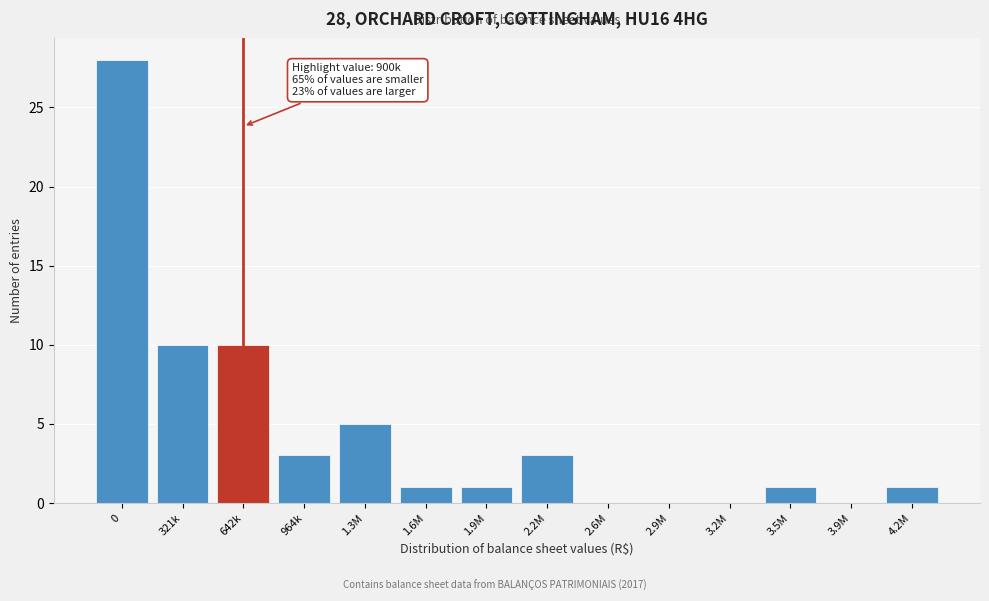

Reading right to left, what are all the values shown in this chart?

4.2M=1	3.9M=0	3.5M=1	3.2M=0	2.9M=0	2.6M=0	2.2M=3	1.9M=1	1.6M=1	1.3M=5	964k=3	642k=10	321k=10	0=28